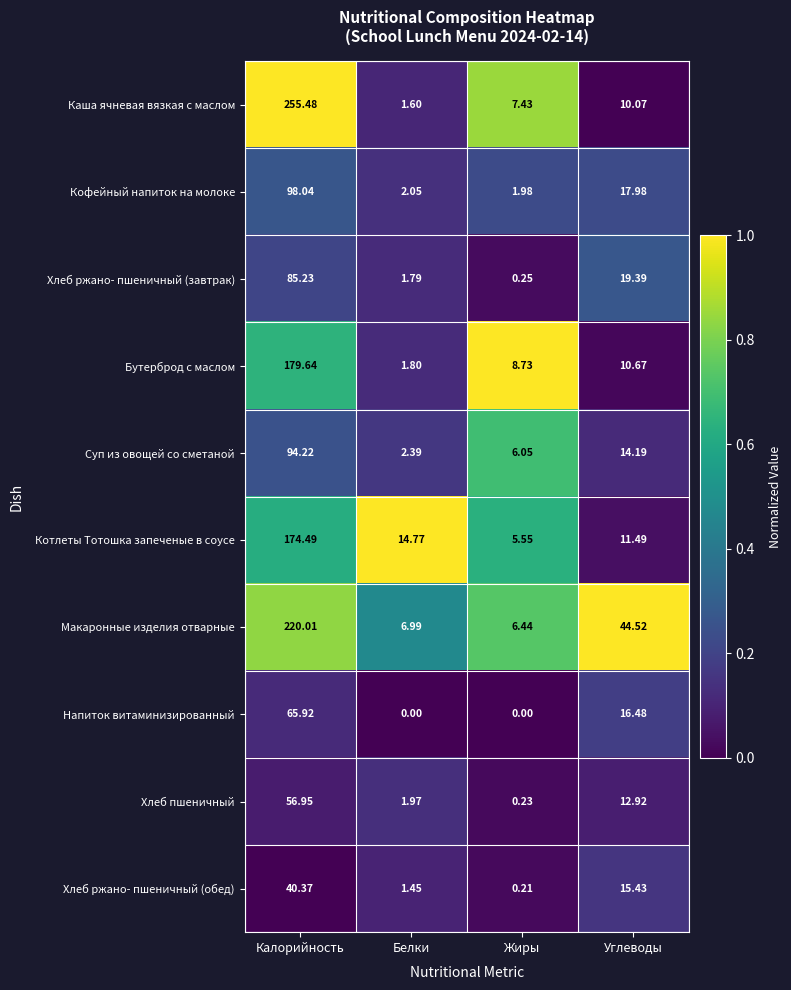

Between Калорийность and Углеводы, which series saw the biggest shift?

Каша ячневая вязкая с маслом